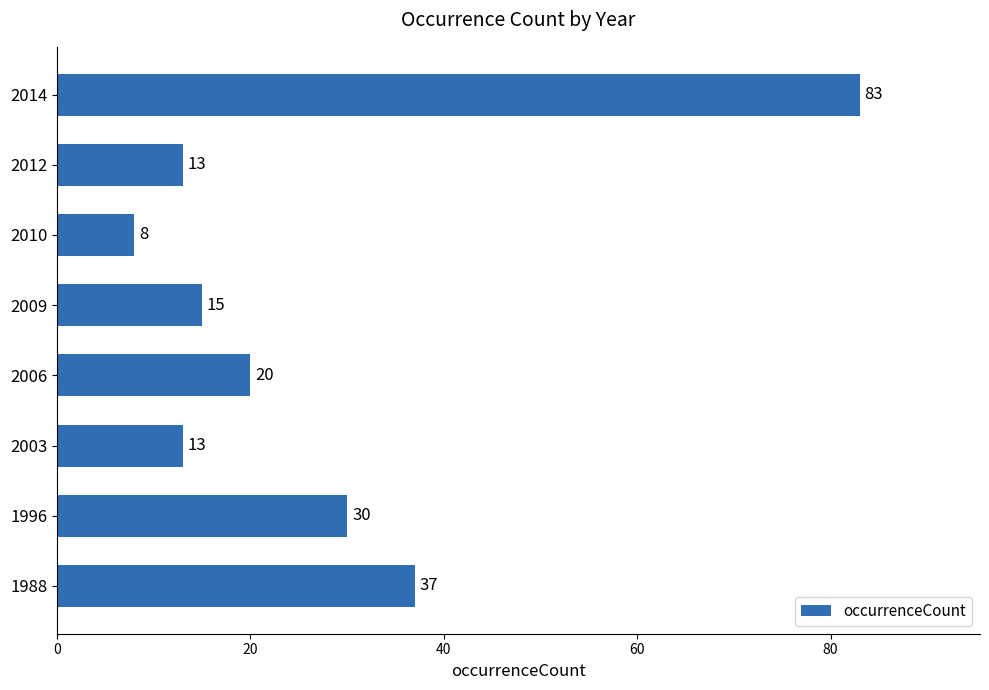

What is the ratio of the value at 1996 to the value at 2012?

2.3